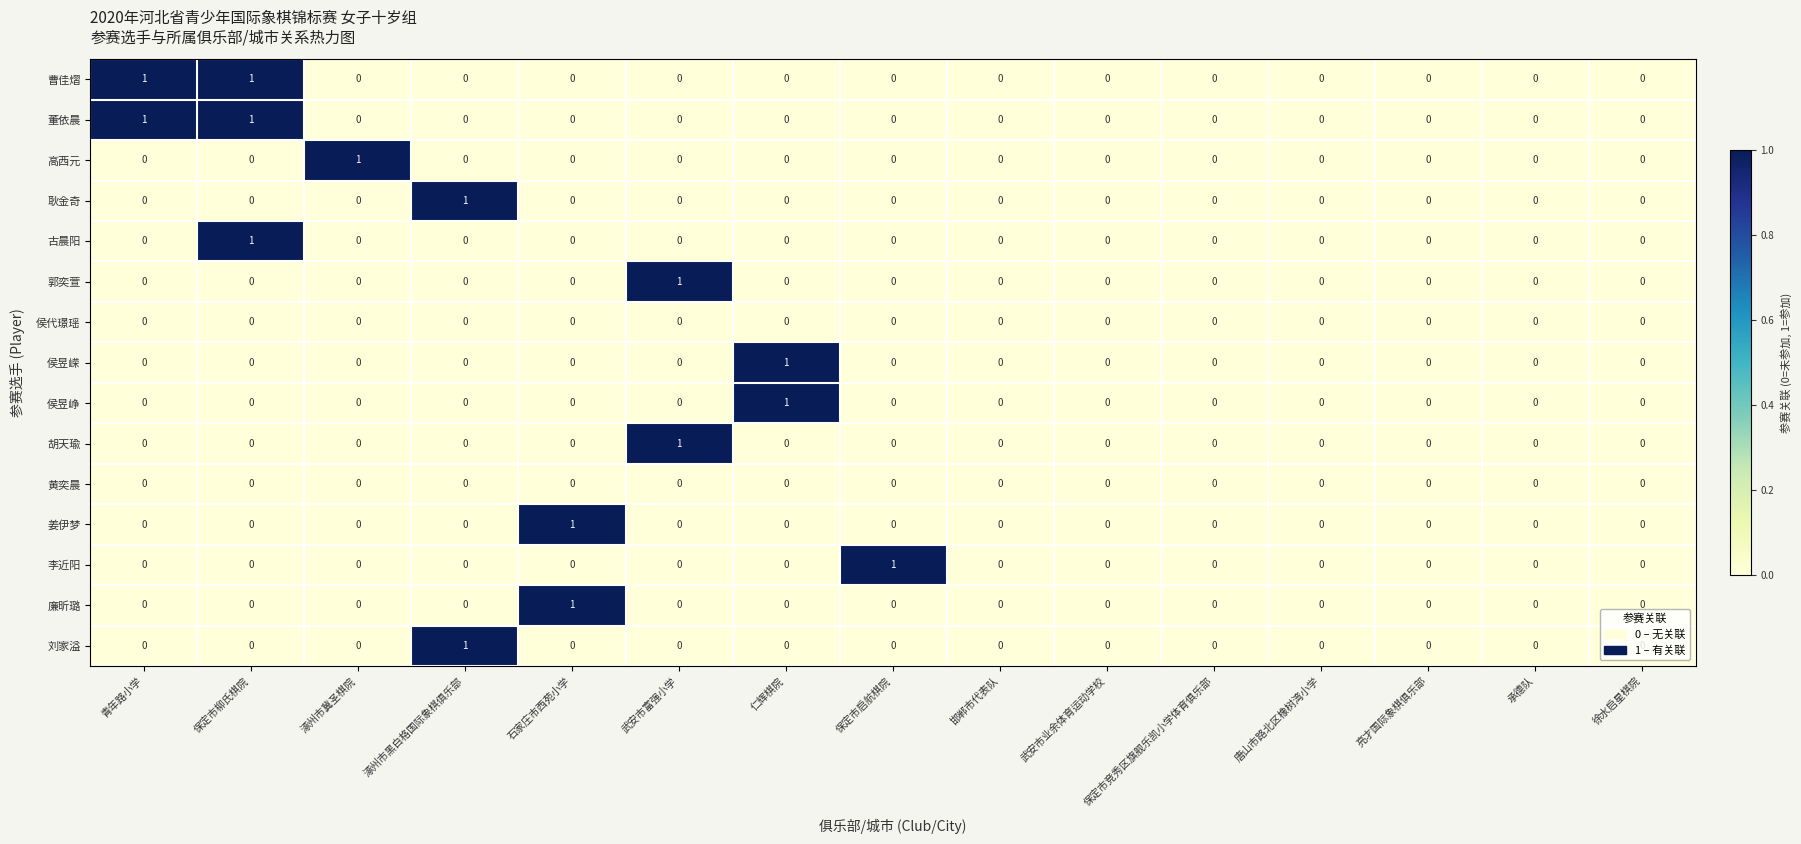

How many distinct data groups are displayed?

15